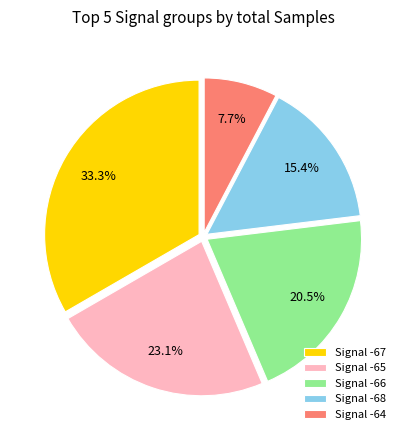

Count the number of slices in the pie.

5